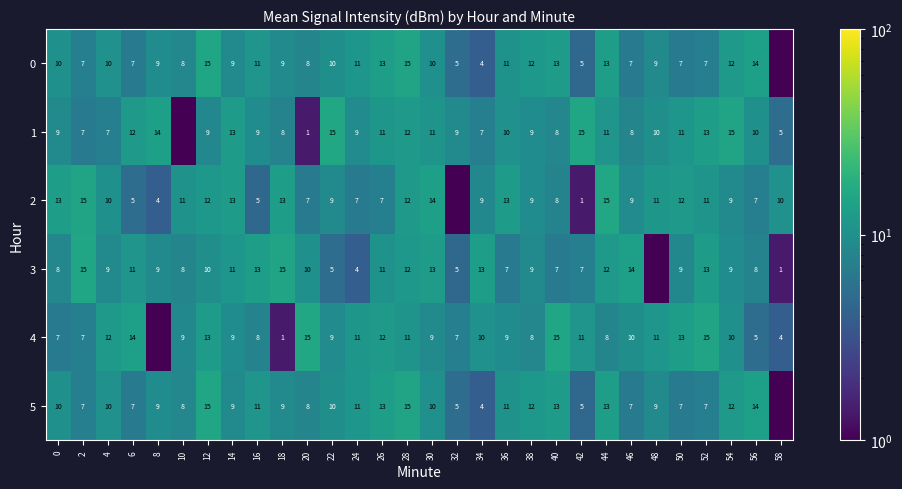

Read the 0 value at 18.

9.0